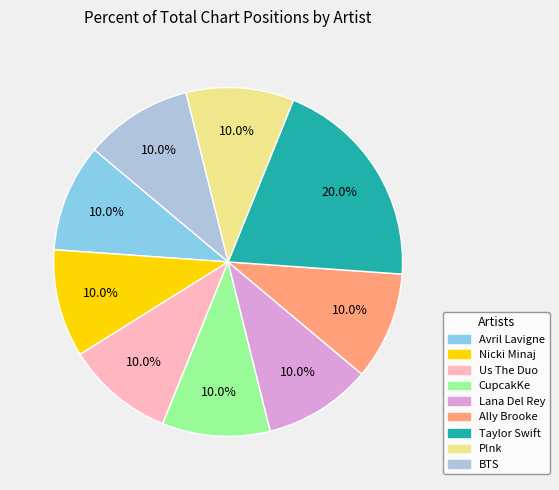

Approximately how many times larger is the value at BTS compared to P!nk?

1.0